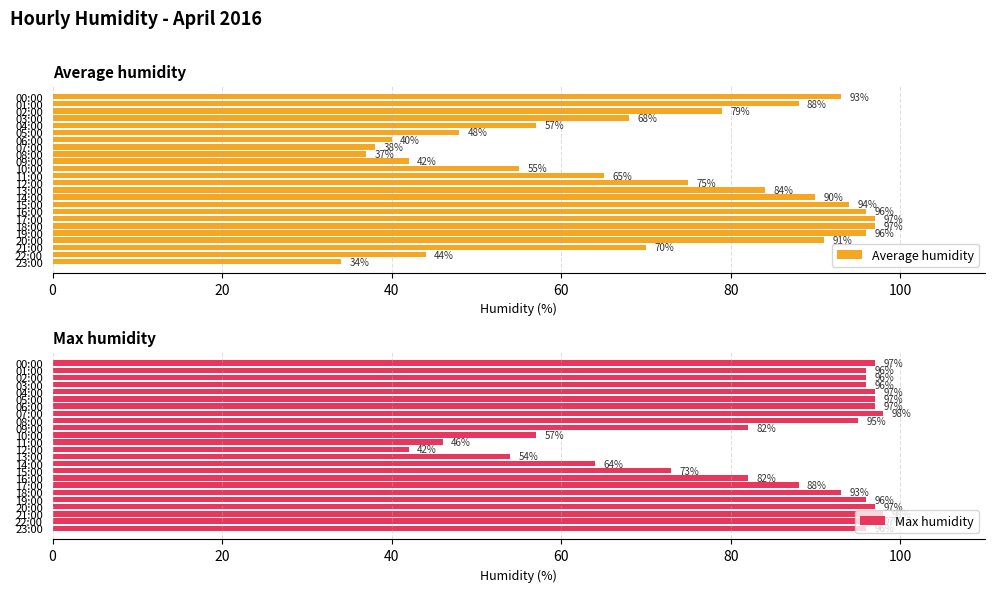

What value does the Average humidity series have at 20:00?

91